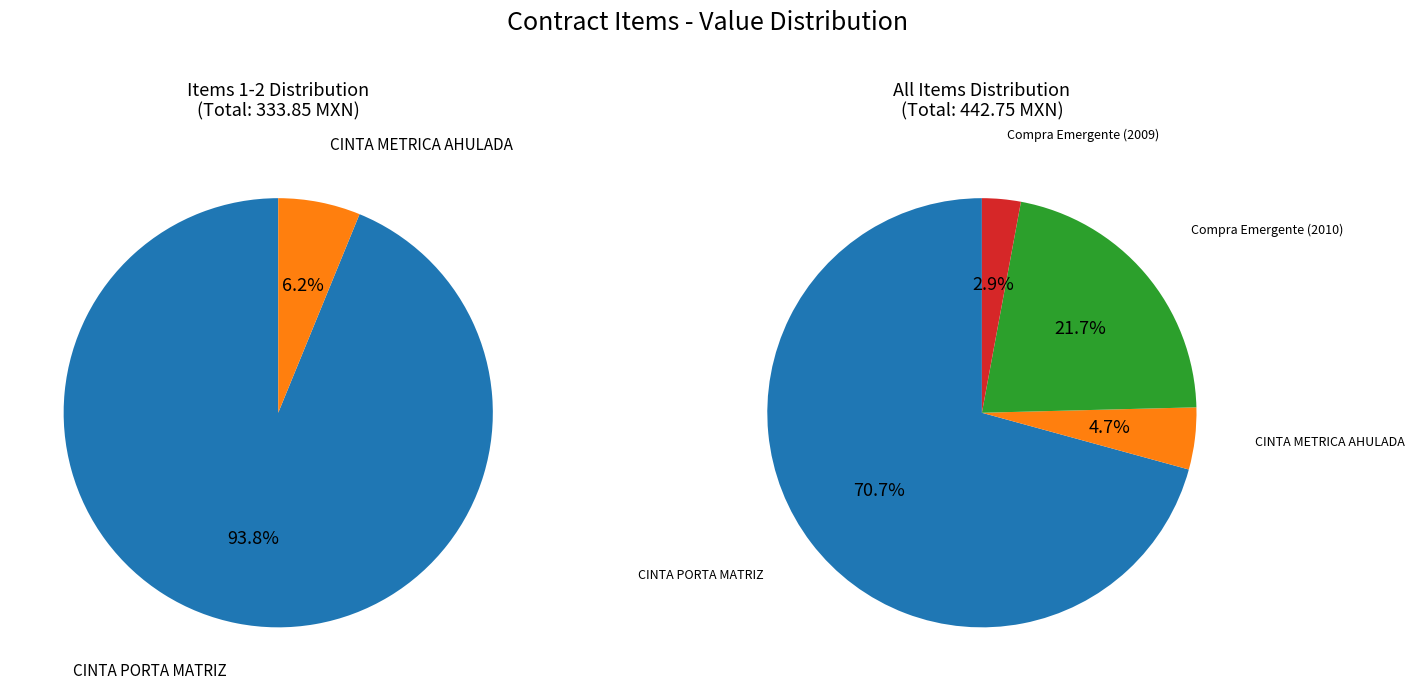

Which slice is the smallest?

Compra Emergente (2009)